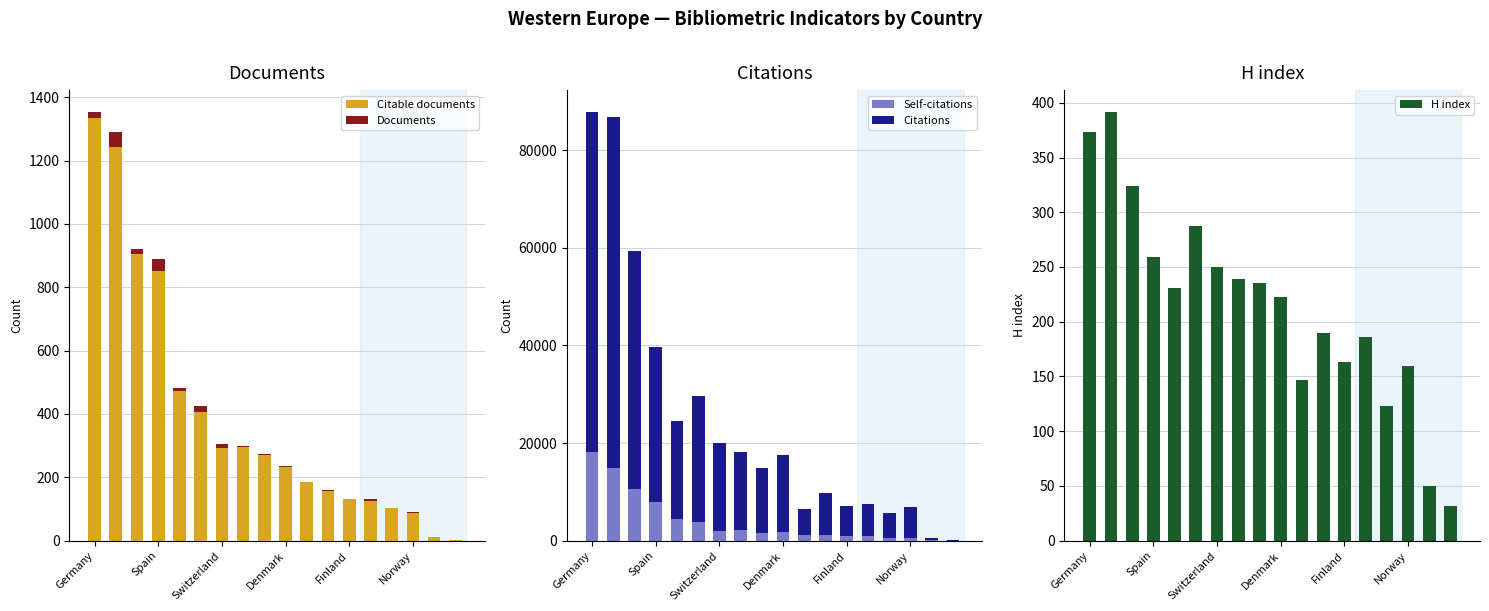

Rank the series by their maximum value, from highest to lowest.

Citations, Self-citations, Citable documents, H index, Documents